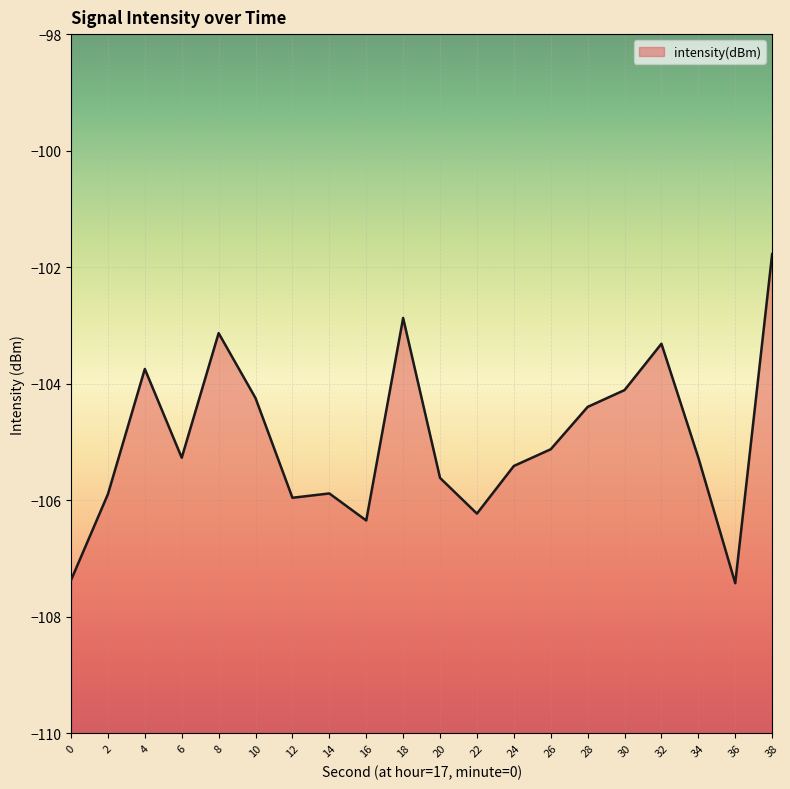

How many distinct data groups are displayed?

1